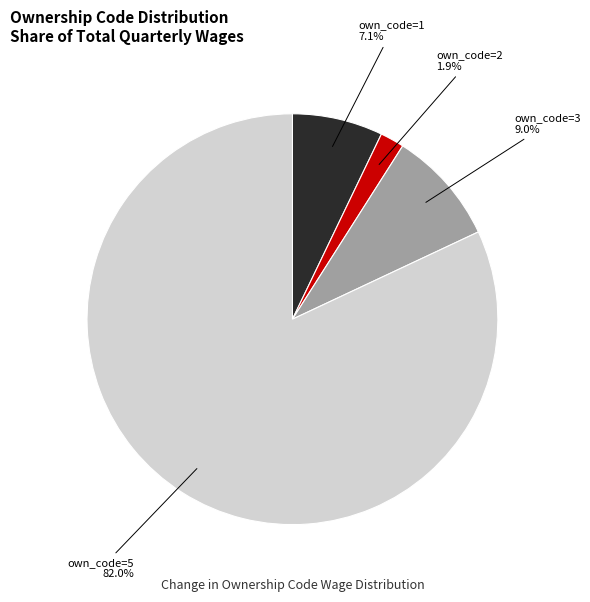

What portion of the pie excludes own_code=1?

92.9%